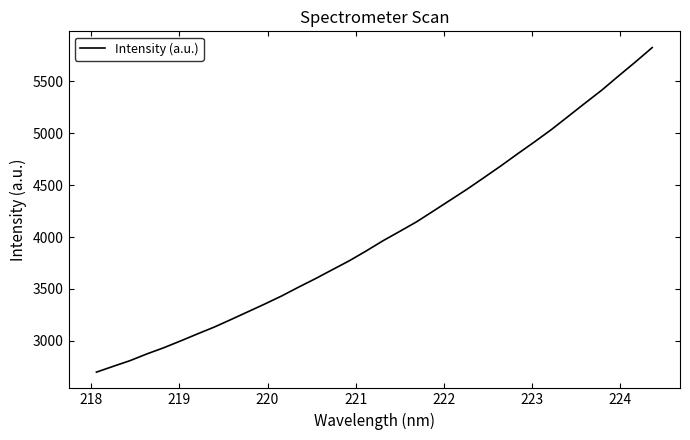

What is the maximum value shown in the chart?

5823.7